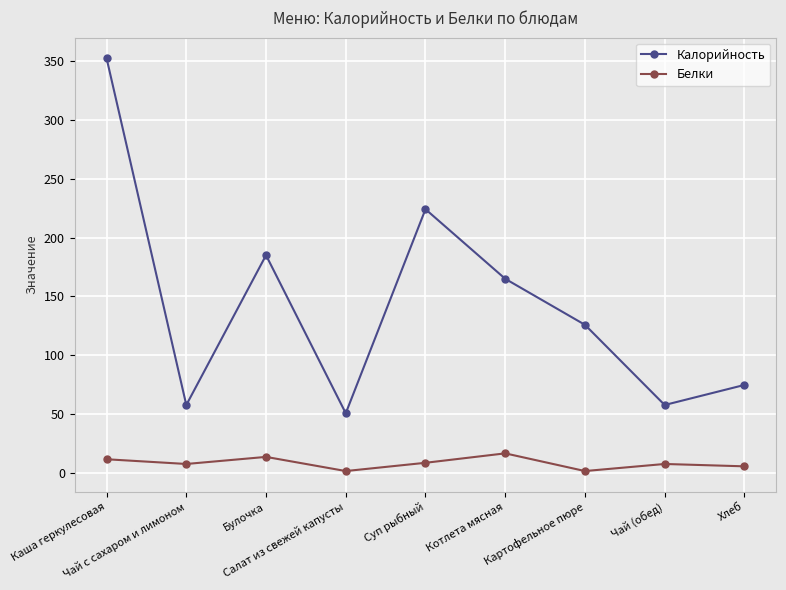

True or false: Белки and Калорийность intersect in this chart.

False